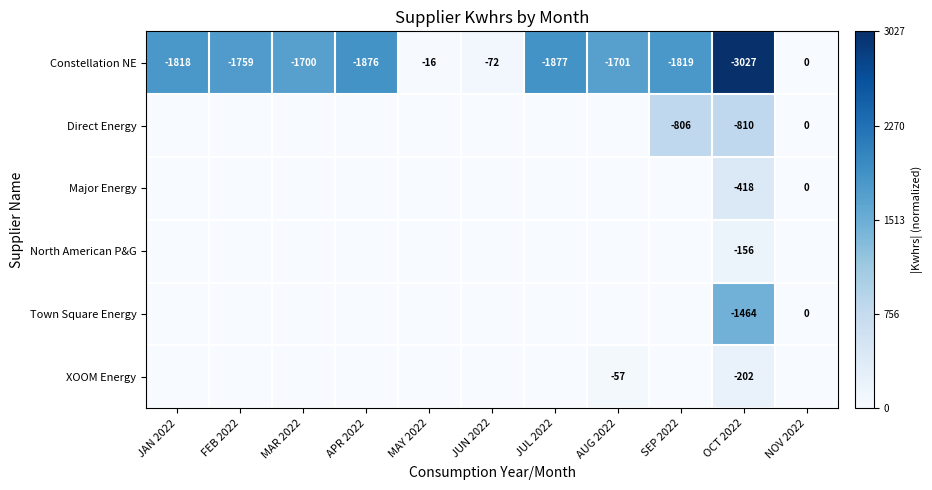

Where does the Constellation NE series first go above -1759?

MAR 2022